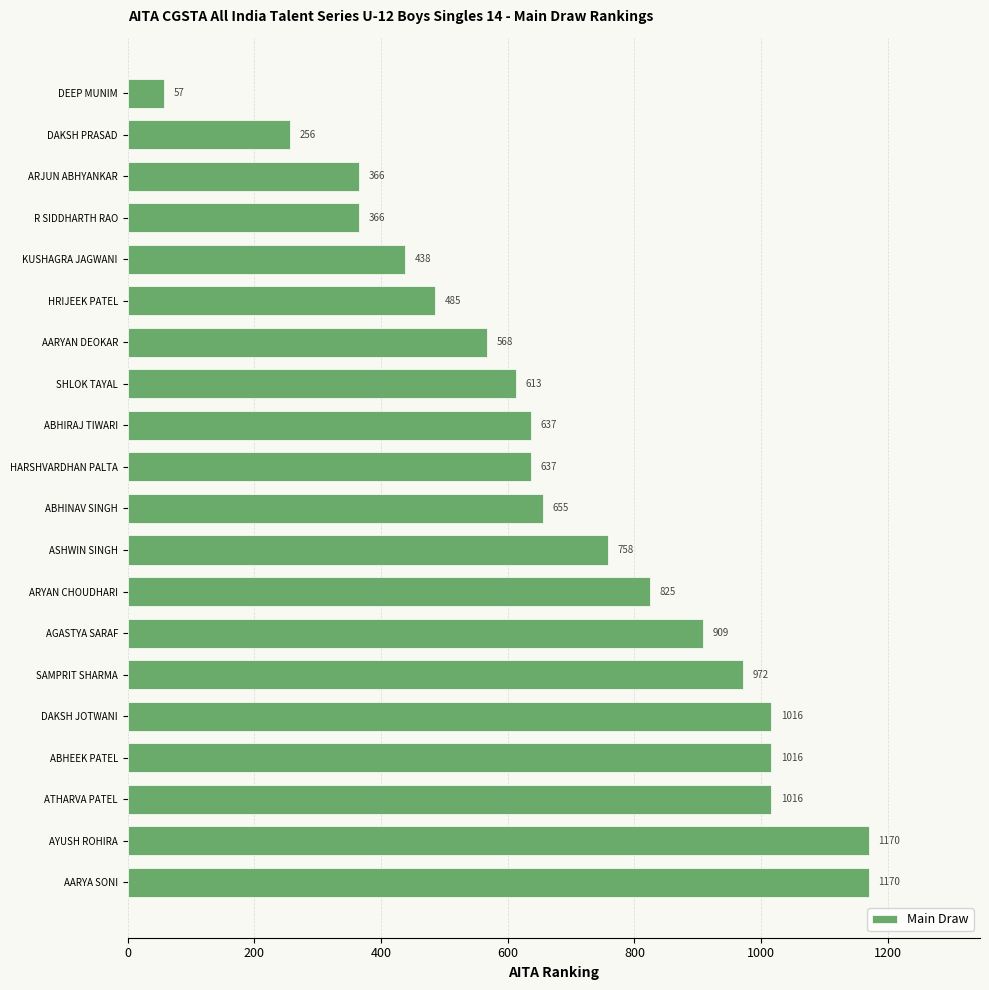

At which category does the chart reach its minimum across all series?

DEEP MUNIM